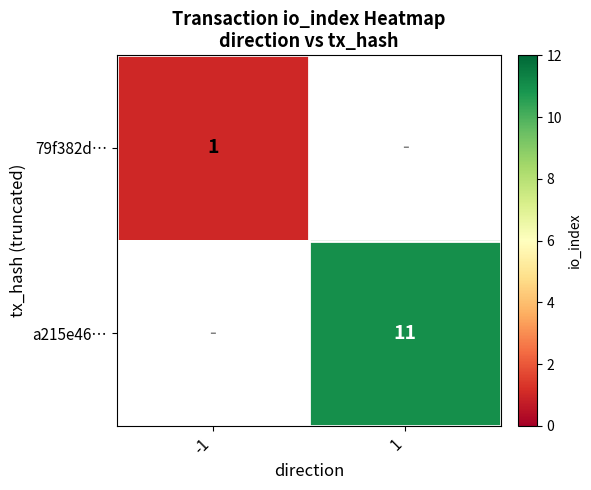

Is it true that a215e46… equals 16 at 1?

False